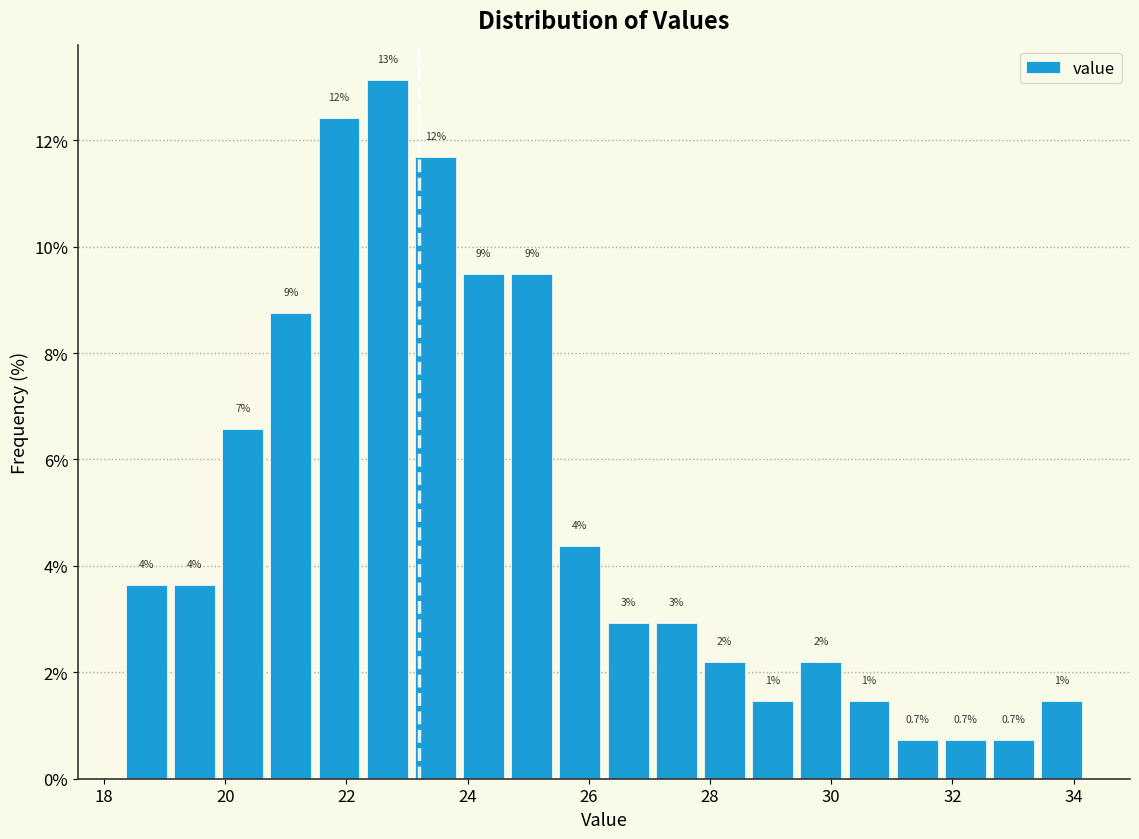

Around what value on the x-axis is the tallest bar? Give the approximate position of its centre, as read against the axis.

22.6